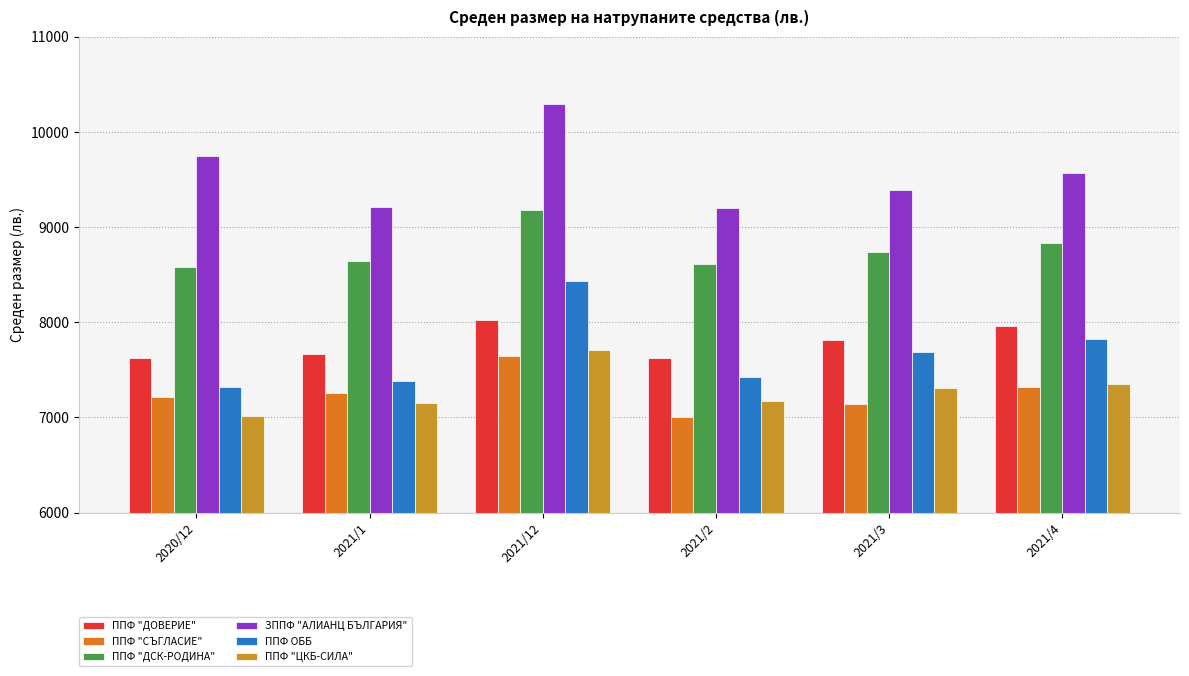

At how many categories does at least one series exceed 8600?

6